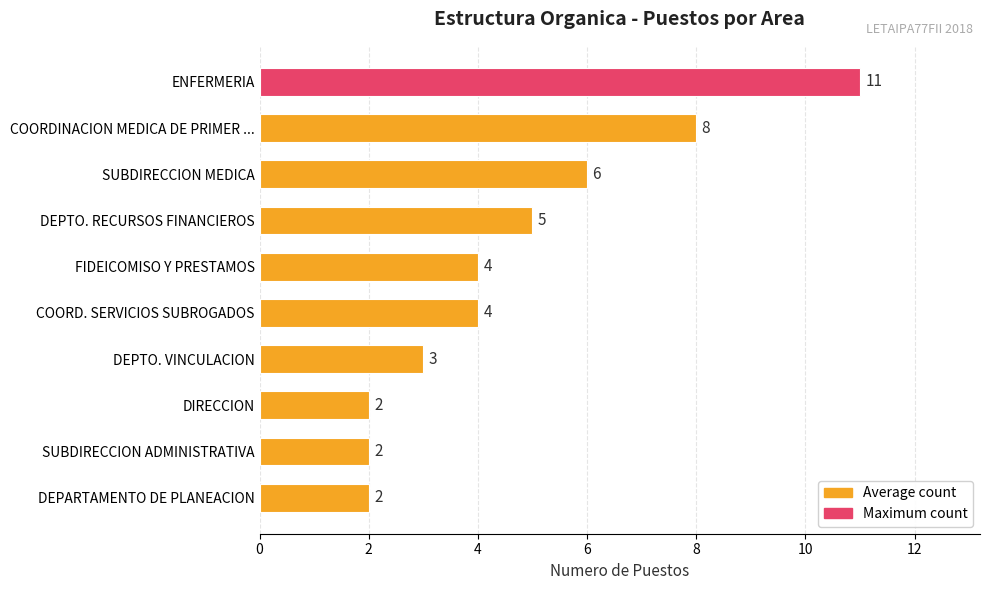

Reading bottom to top, transcribe all the data shown in this chart.

DEPARTAMENTO DE PLANEACION=2	SUBDIRECCION ADMINISTRATIVA=2	DIRECCION=2	DEPTO. VINCULACION=3	COORD. SERVICIOS SUBROGADOS=4	FIDEICOMISO Y PRESTAMOS=4	DEPTO. RECURSOS FINANCIEROS=5	SUBDIRECCION MEDICA=6	COORDINACION MEDICA DE PRIMER ...=8	ENFERMERIA=11